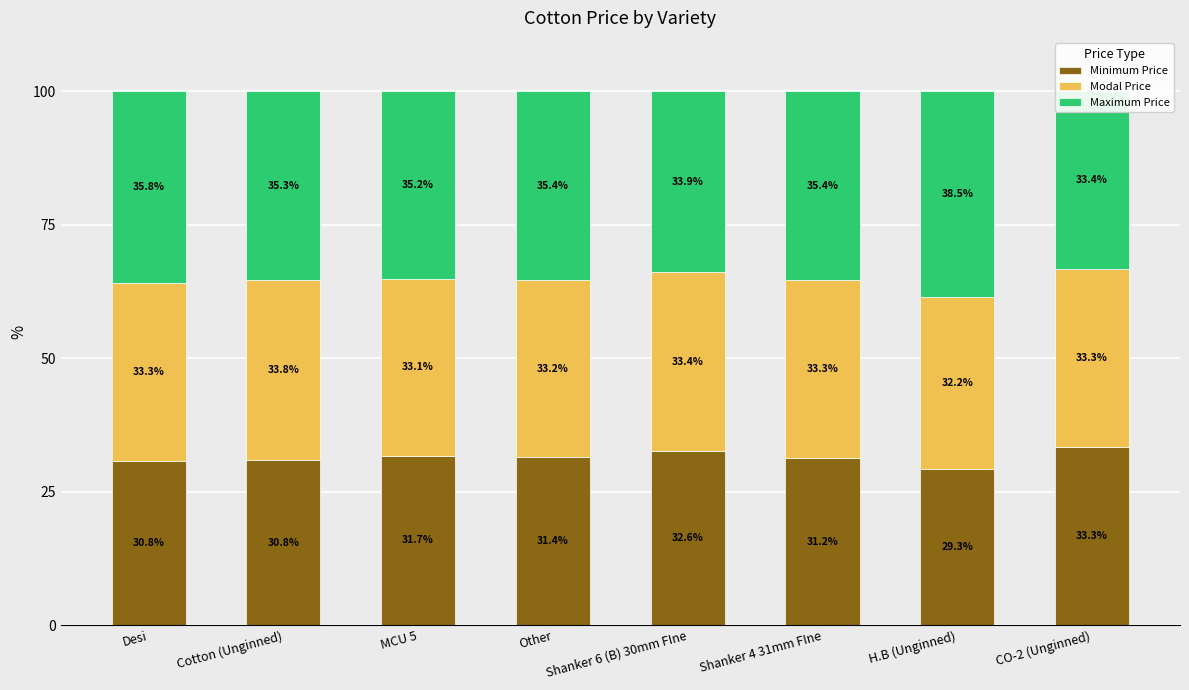

Between Cotton (Unginned) and MCU 5, which series saw the biggest shift?

Minimum Price